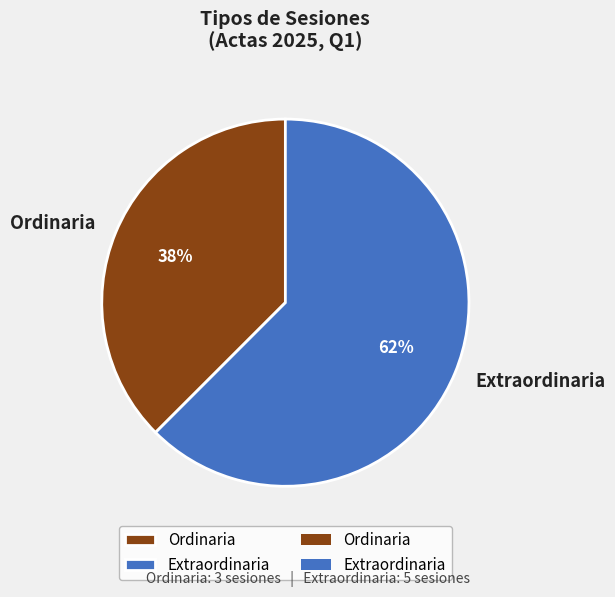

Is the sum of Extraordinaria and Ordinaria greater than half?

Yes